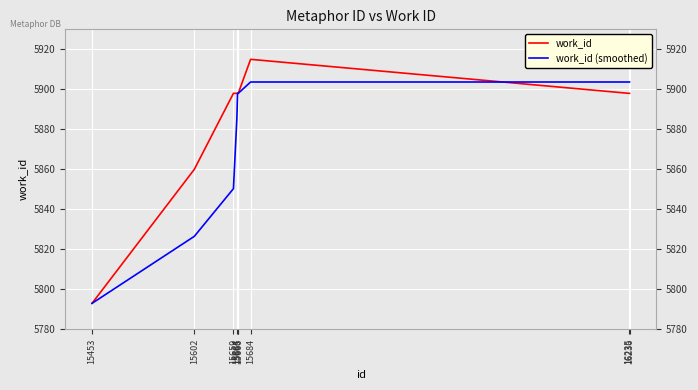

Which series has the largest total across all categories?

work_id